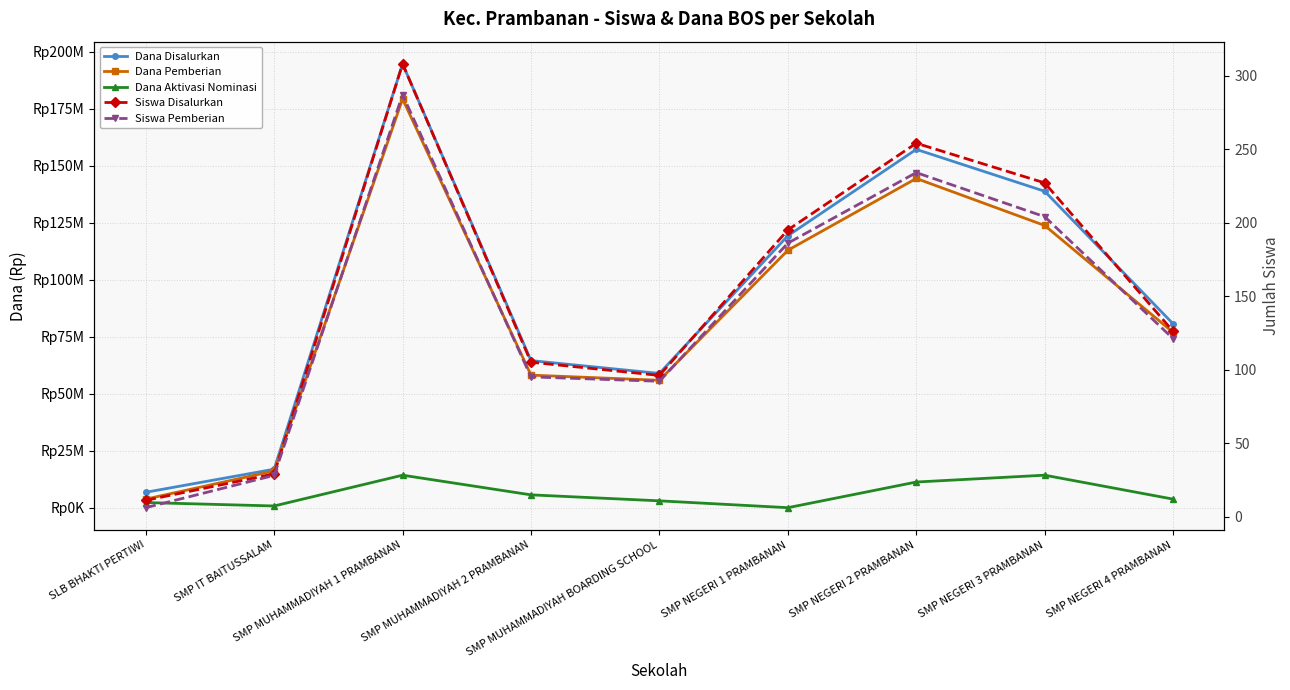

What is the label of the 2nd point from the left?

SMP IT BAITUSSALAM